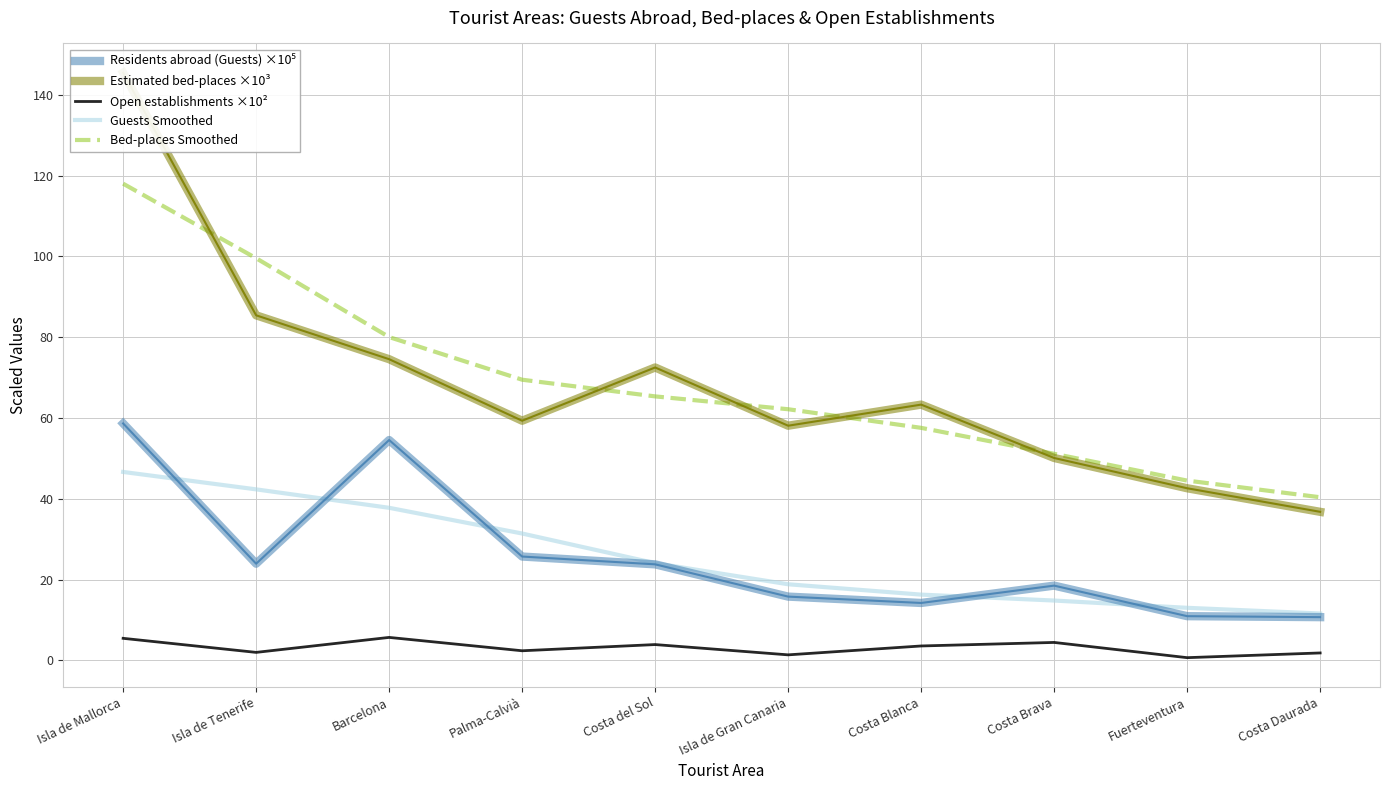

Count the number of data series in this chart.

5